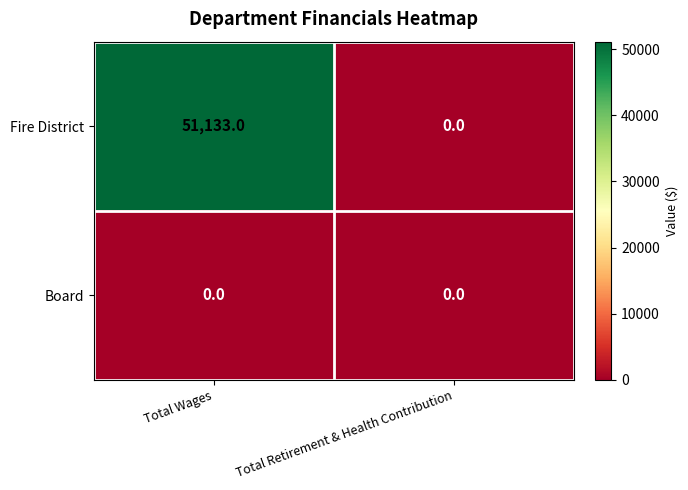

Reading left to right, what are all the values shown in this chart?

Fire District: Total Wages=51133	Total Retirement & Health Contribution=0
Board: Total Wages=0	Total Retirement & Health Contribution=0